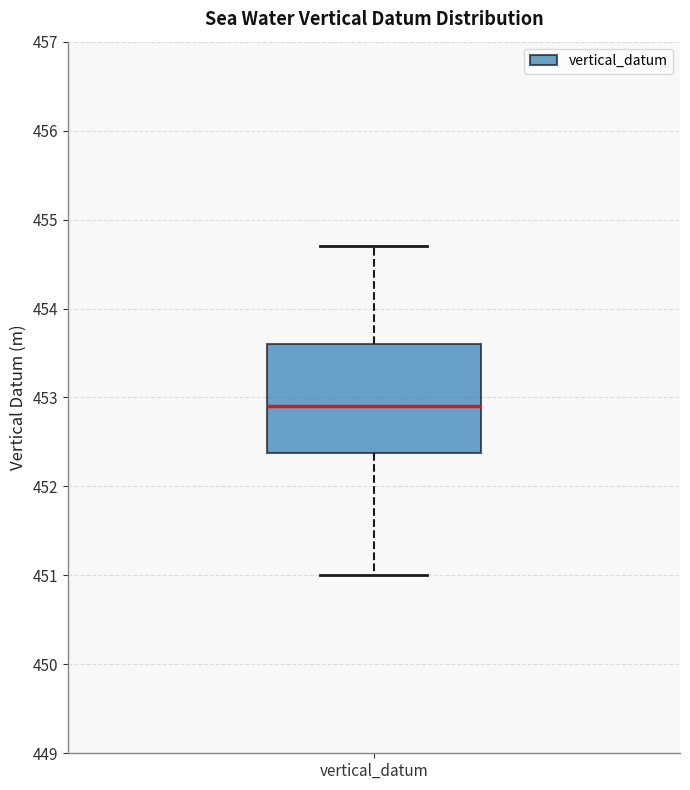

Transcribe this box plot: give where the median line is, the range the box spans, and where the two whiskers end, as read against the y-axis. The values are not printed on the chart, so give them approximately, as read against the axis.

median 452.9, box 452.4 to 453.6, whiskers 451.0 to 454.7